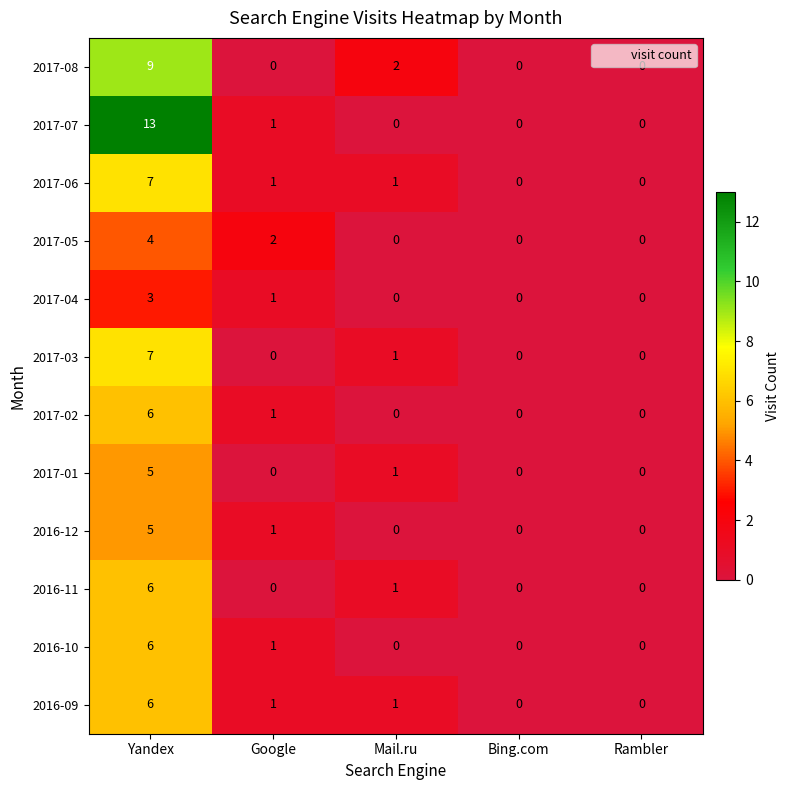

At which category is the sum across all series the highest?

Yandex